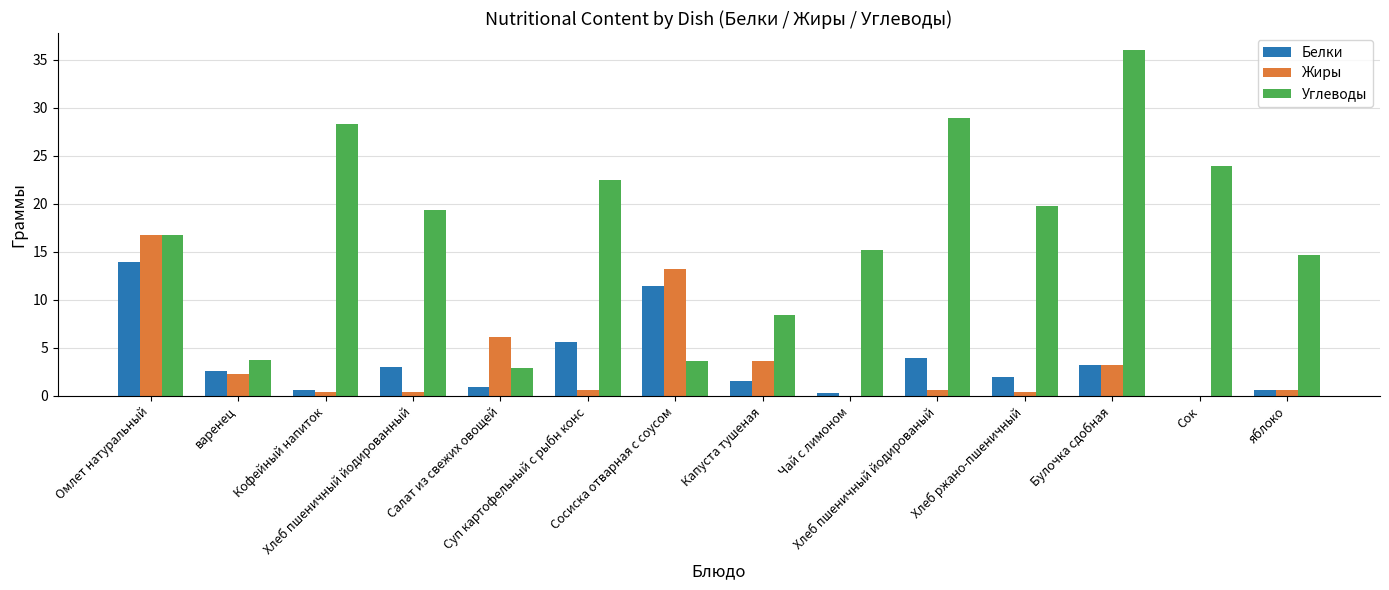

What is the maximum value shown in the chart?

36.0